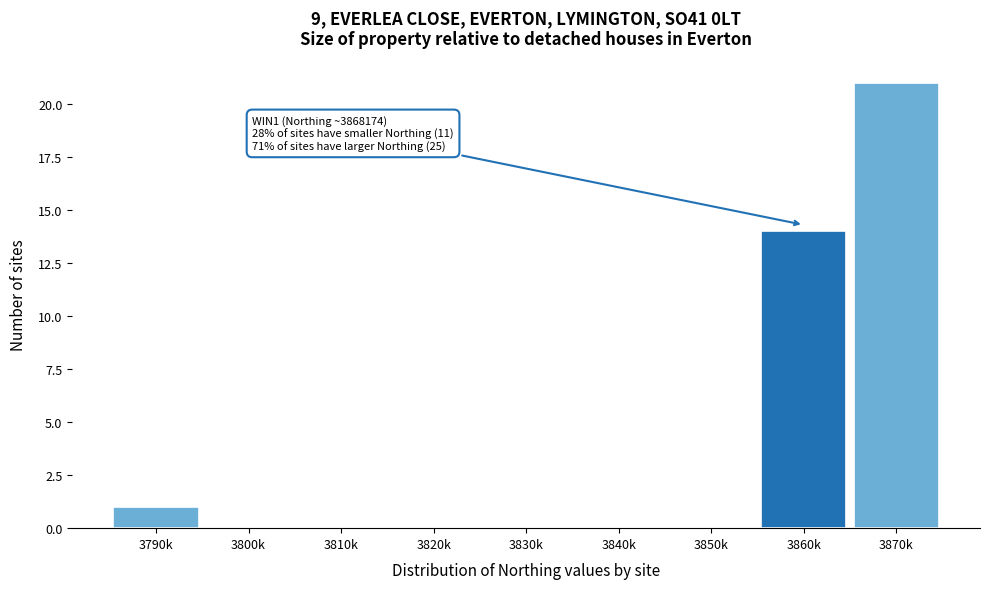

Reading left to right, list all the values displayed in this chart.

3790k=1	3800k=0	3810k=0	3820k=0	3830k=0	3840k=0	3850k=0	3860k=14	3870k=21